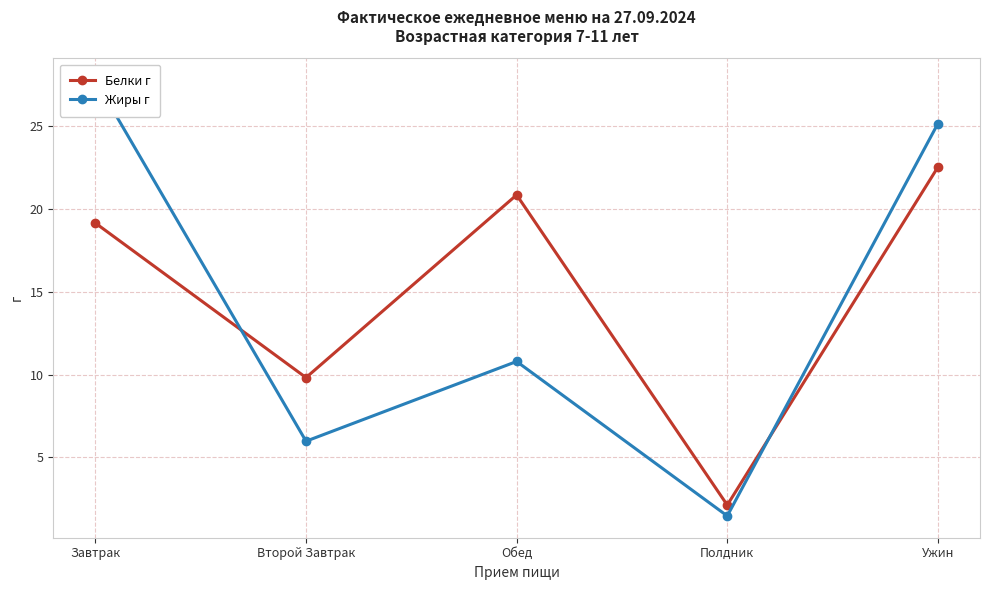

Is it true that Жиры г equals 0.4 at Полдник?

False